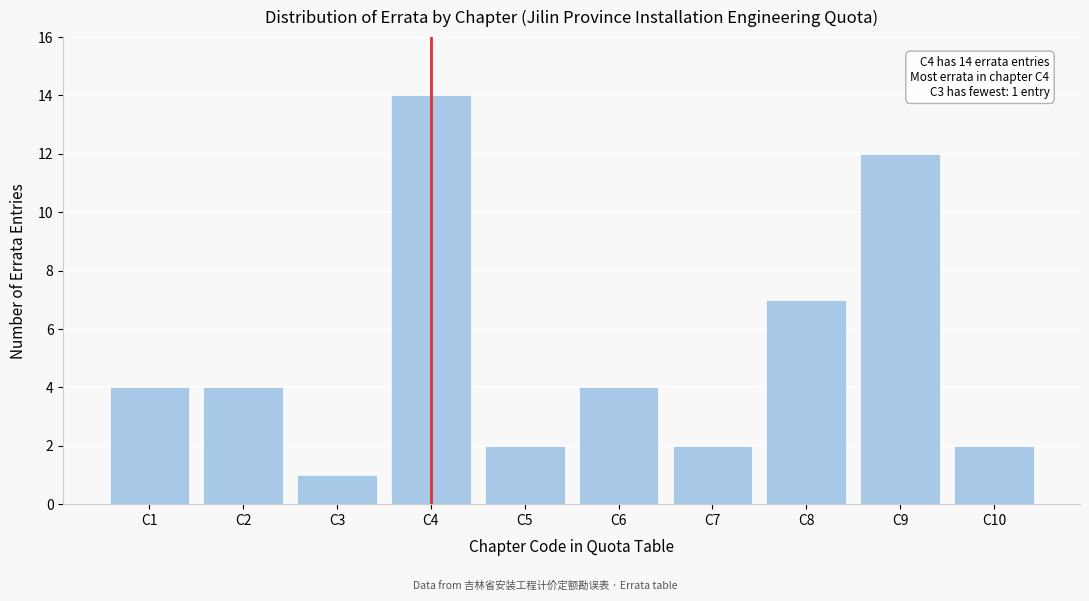

Reading right to left, extract all data points from this chart.

2	12	7	2	4	2	14	1	4	4